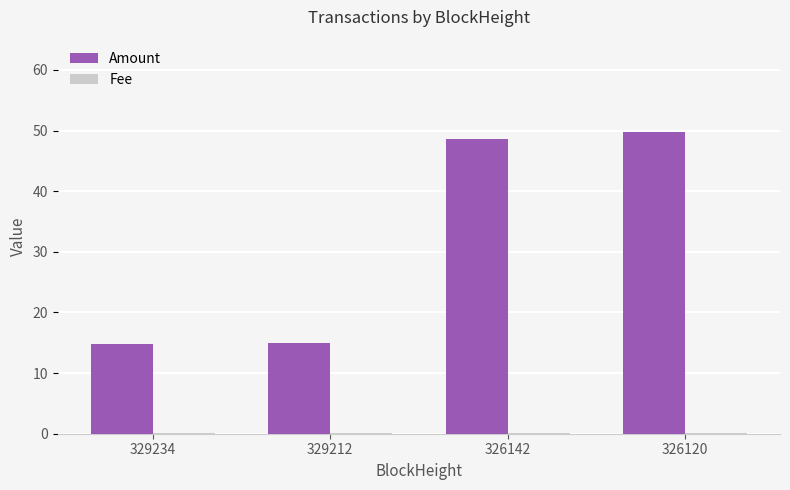

How many groups of bars are there?

4